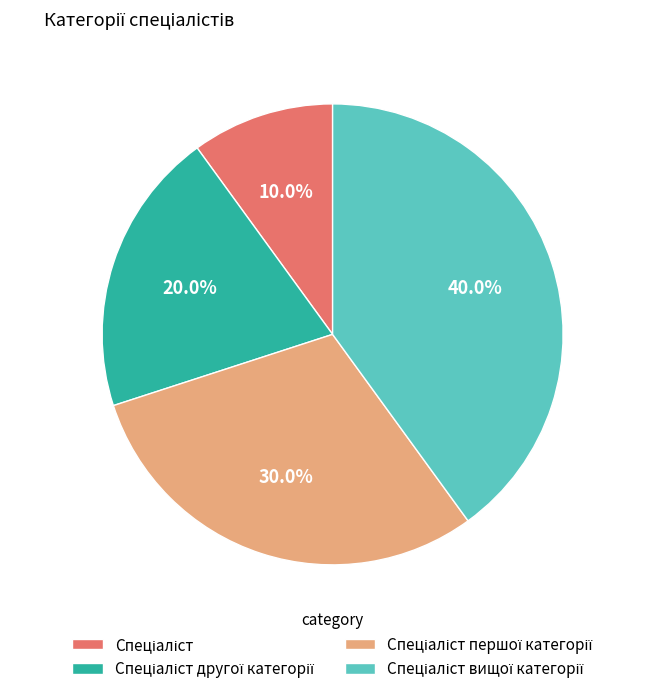

Does any single category account for the majority?

No